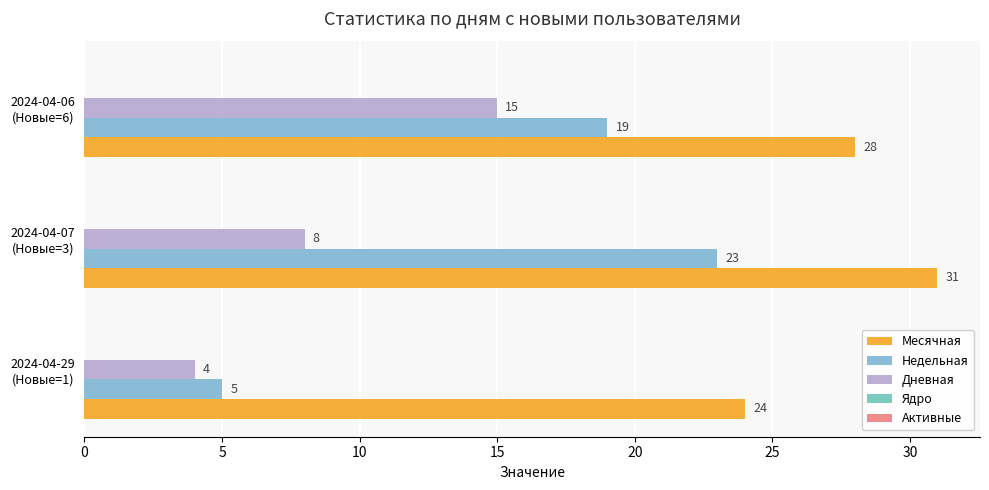

Count the number of categories in the chart.

3